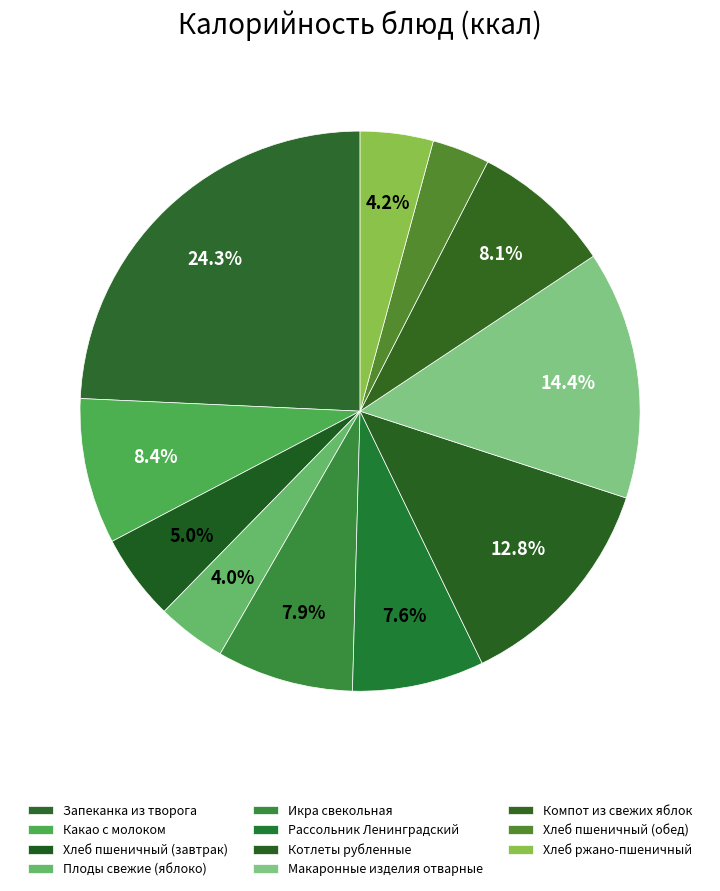

What portion of the pie excludes Хлеб ржано-пшеничный?

95.8%